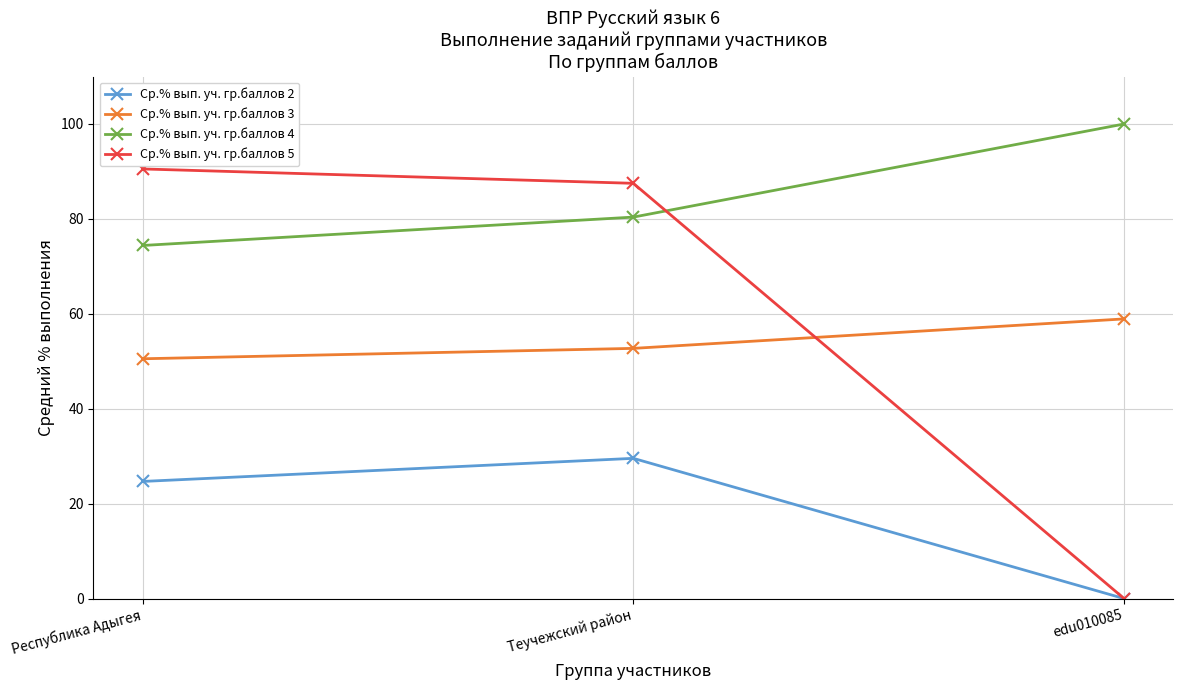

What is the difference between the Ср.% вып. уч. гр.баллов 4 values at Теучежский район and Республика Адыгея?

6.0